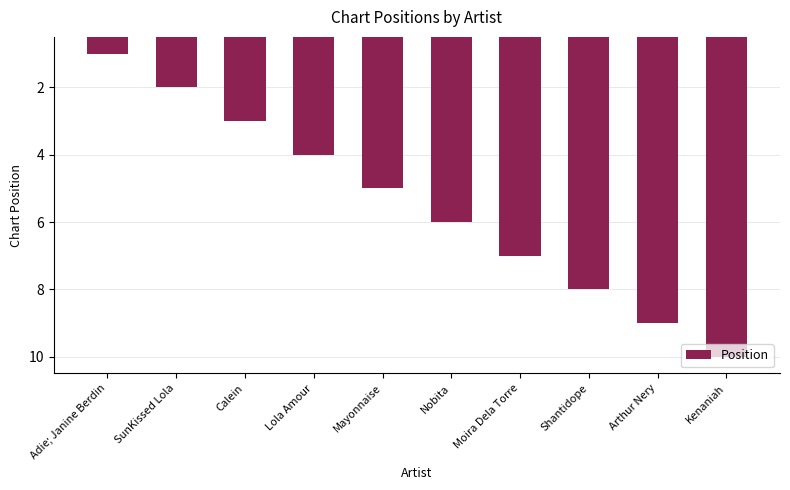

At which label is the value closest to 5?

Mayonnaise